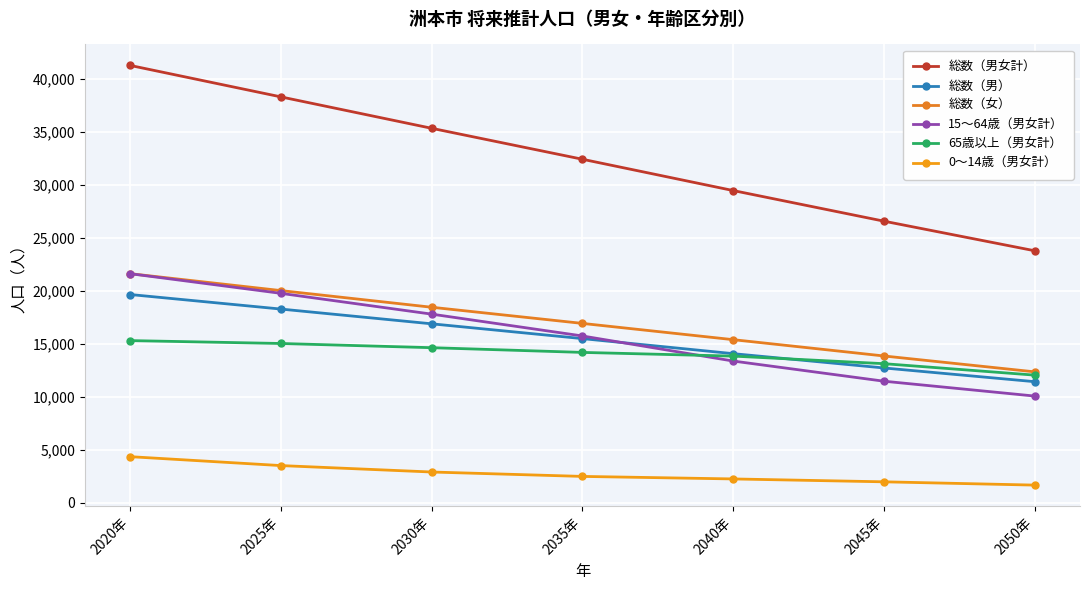

At how many categories does at least one series exceed 19575?

7